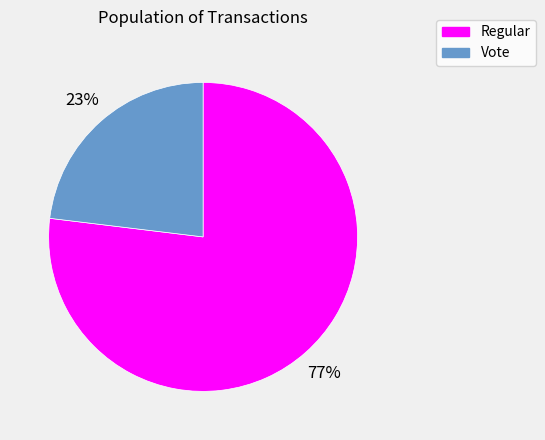

To the nearest percent, what is the average slice percentage?

50%